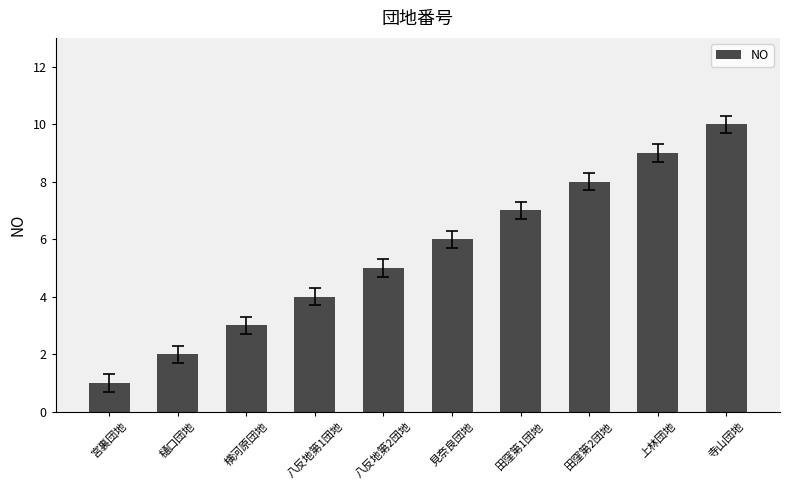

Rank the categories by value from highest to lowest.

寺山団地, 上林団地, 田窪第2団地, 田窪第1団地, 見奈良団地, 八反地第2団地, 八反地第1団地, 横河原団地, 樋口団地, 宮裏団地